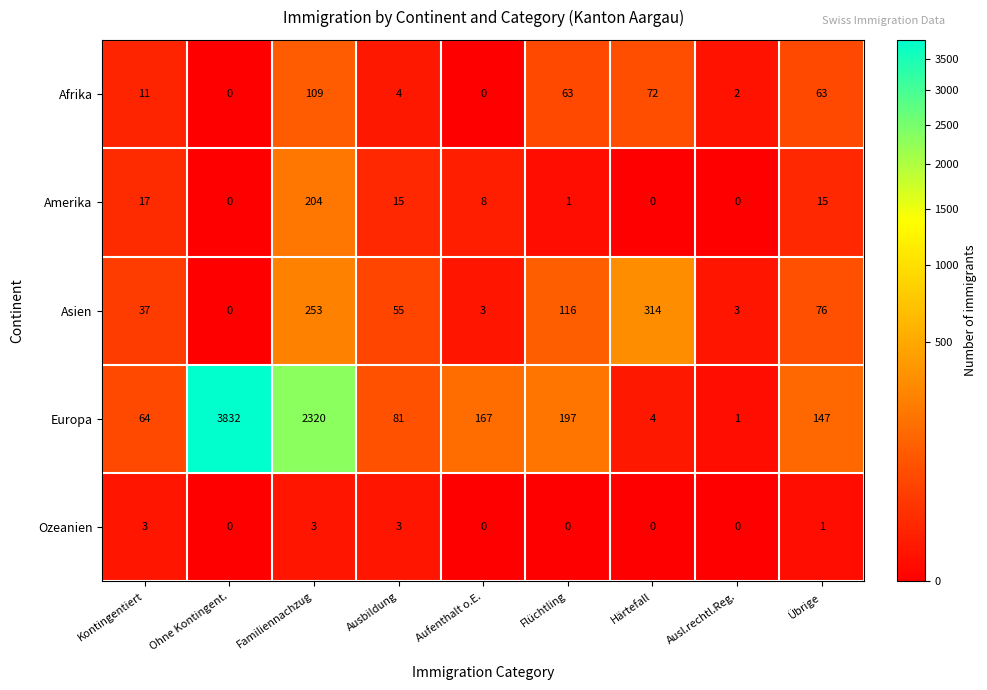

Rank the series at Flüchtling from lowest to highest value.

Ozeanien, Amerika, Afrika, Asien, Europa